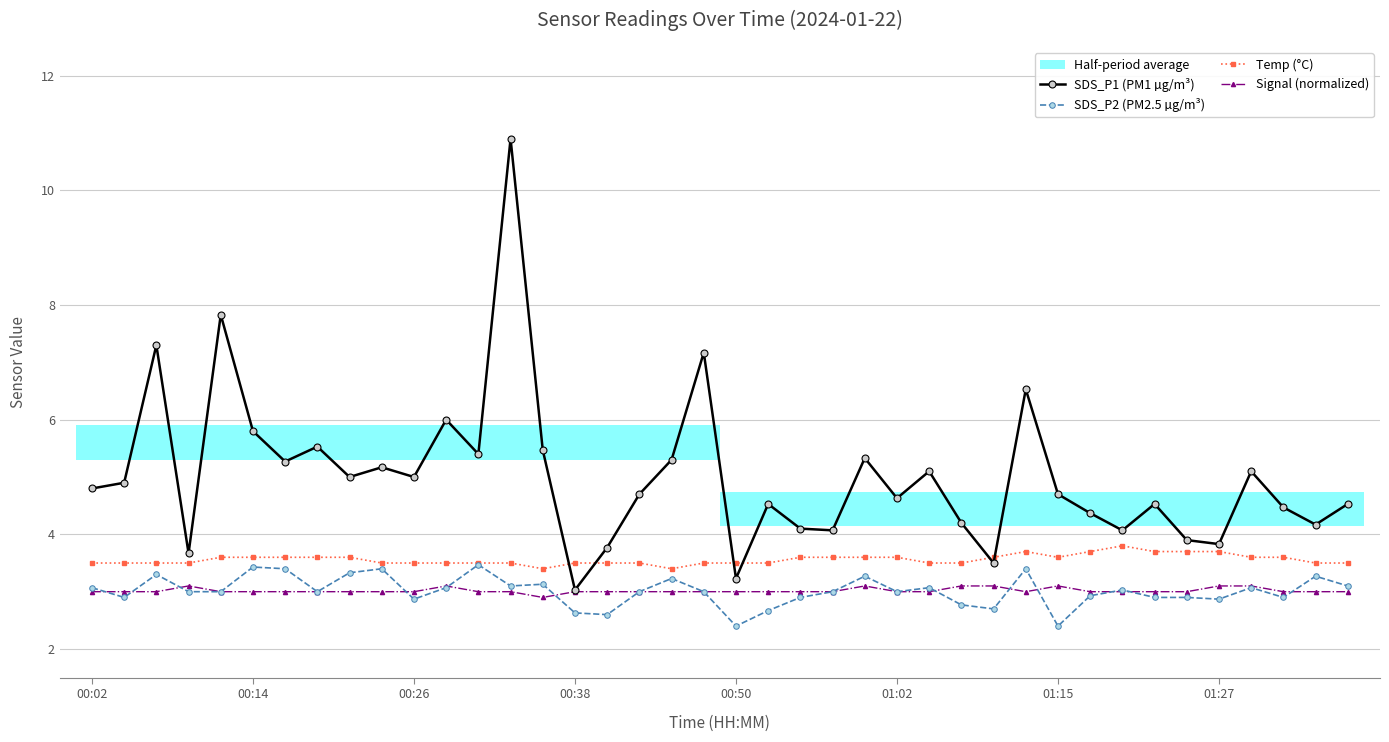

True or false: Temp (°C) has more than 0 points higher than both neighbors.

True